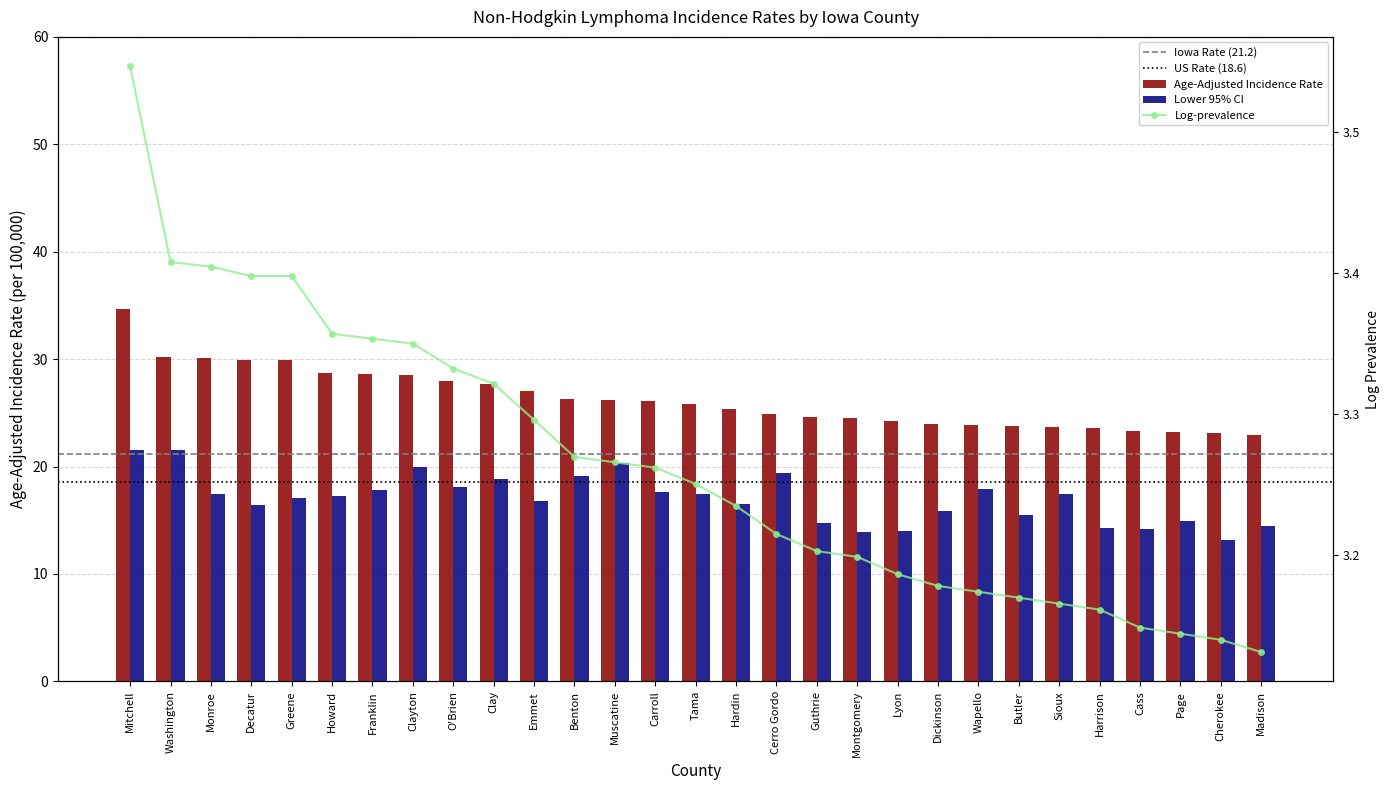

The value of Age-Adjusted Incidence Rate at Muscatine is 26.2. True or false?

True